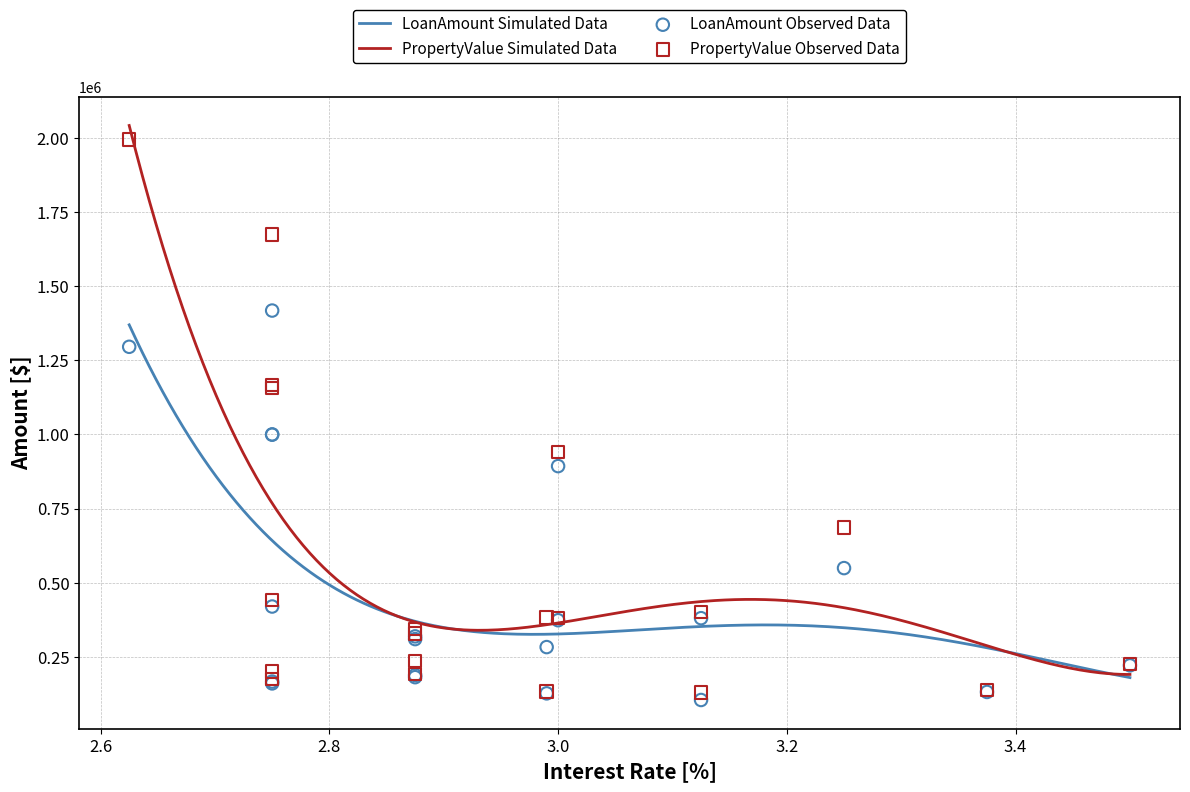

At which category is the sum across all series the highest?

2.625